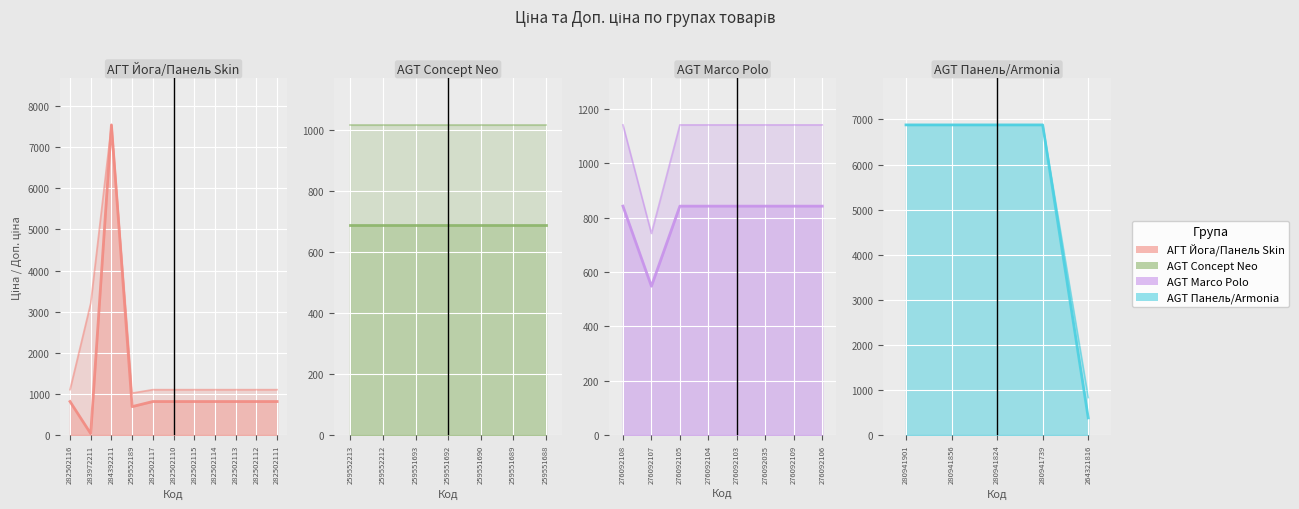

True or false: Доп. ціна and Ціна cross at least once.

False